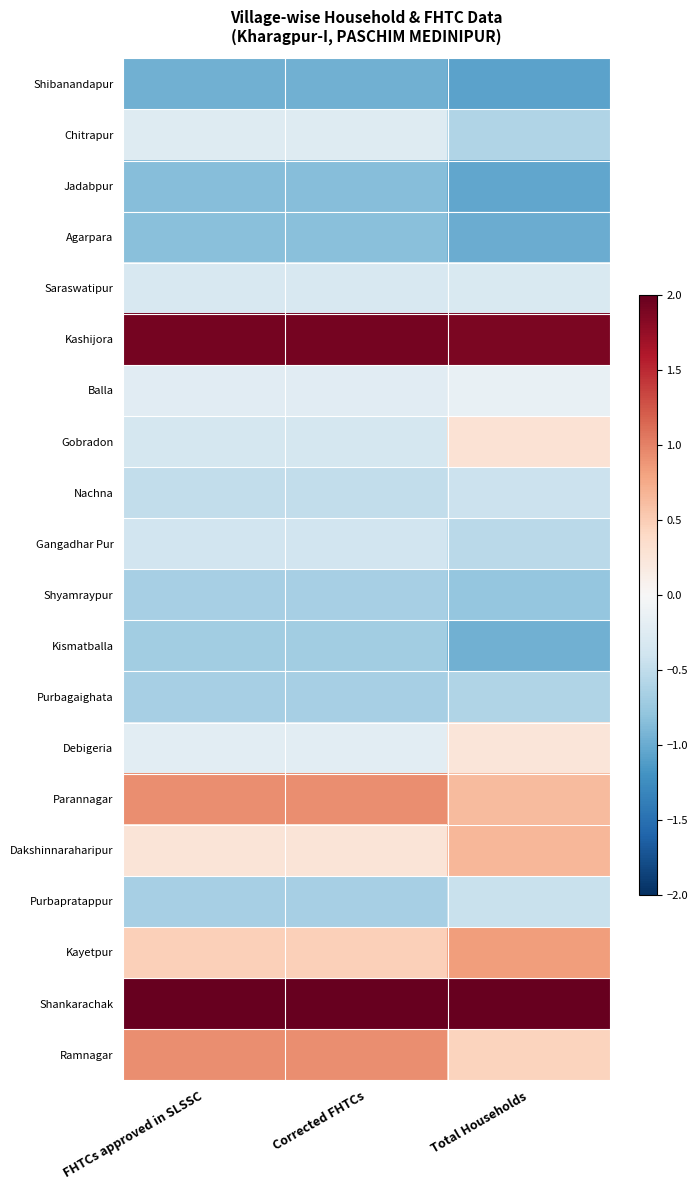

What is the minimum value shown in the chart?

-1.1